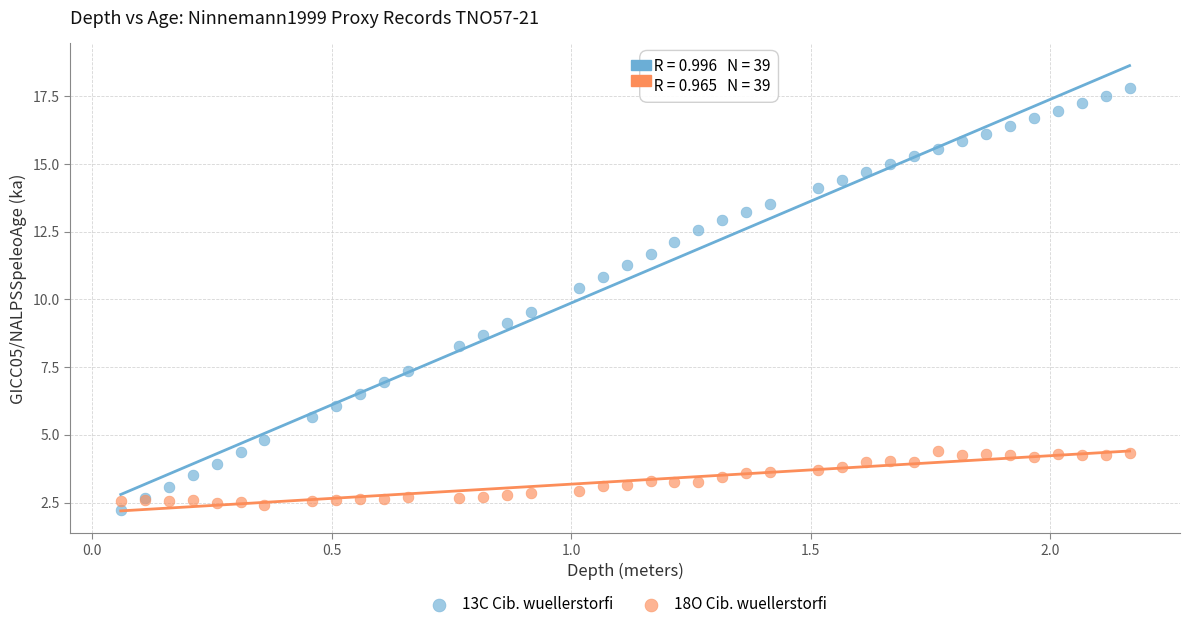

What is the X range (max minus min) for the scatter plot?

2.1